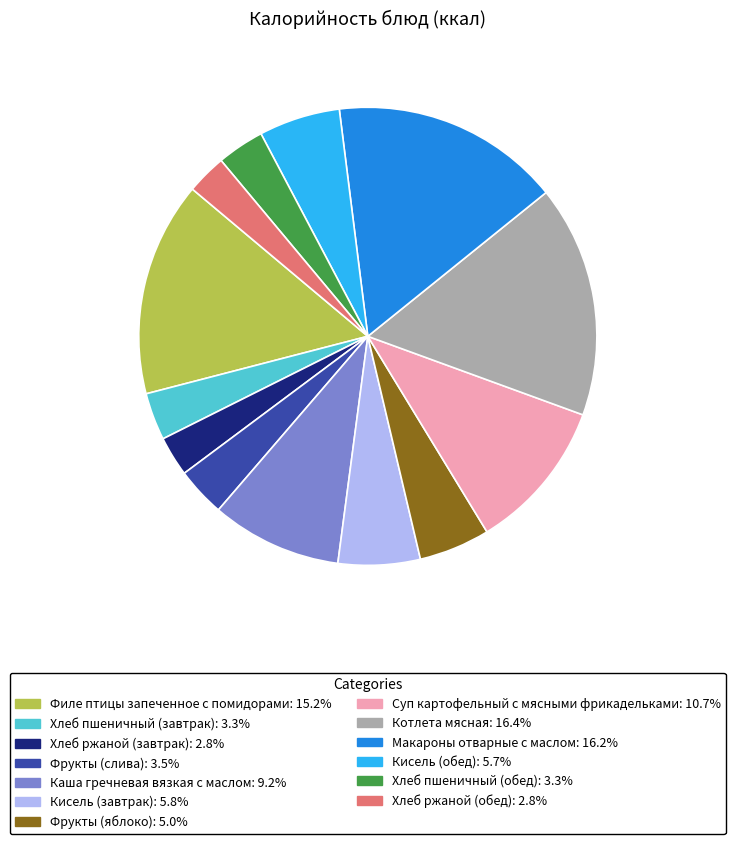

True or false: Кисель (обед) accounts for 17% of the total.

False